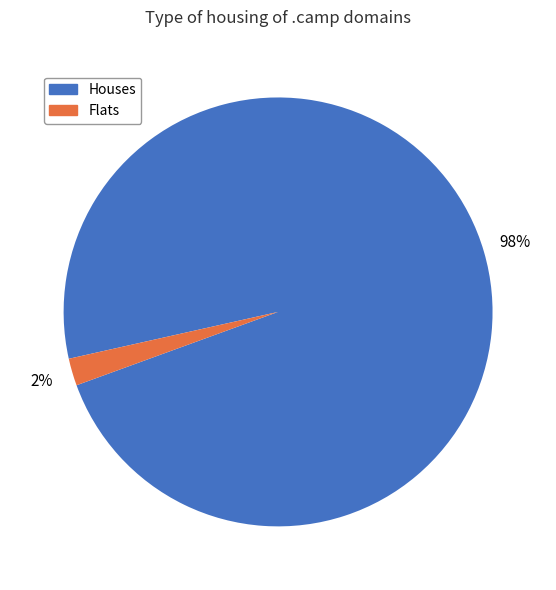

Which has a higher value, Flats or Houses?

Houses